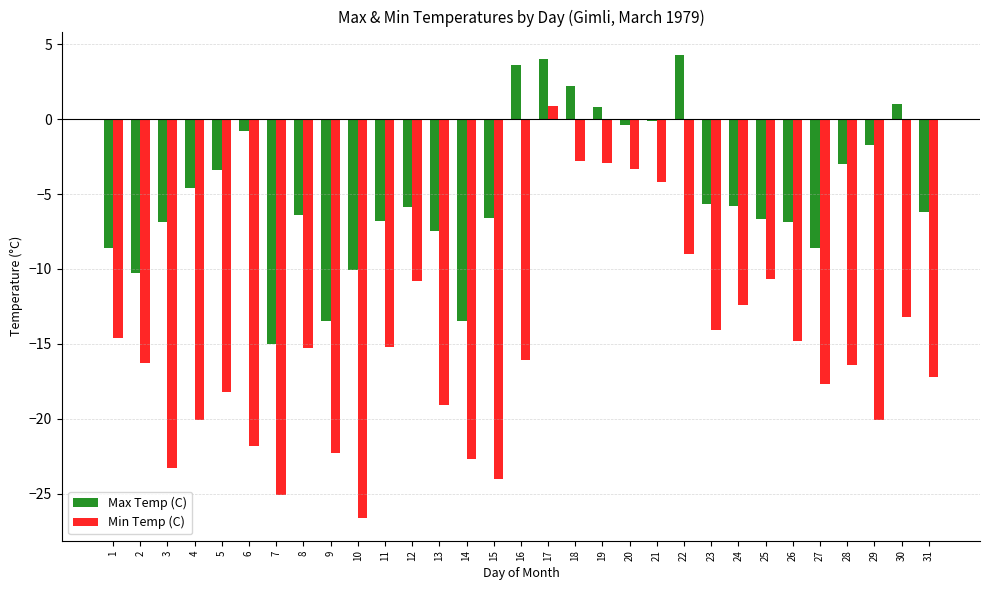

What is the sum of all Max Temp (C) values?

-149.1